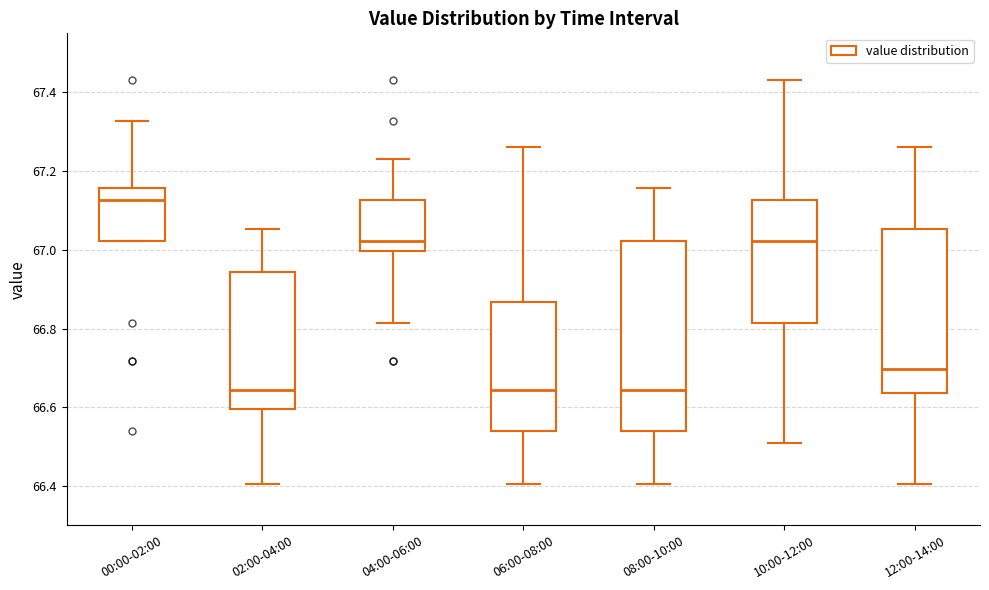

Where does the upper whisker of the box for 04:00-06:00 end on the y-axis? The values are not printed on the chart, so give them approximately, as read against the axis.

67.24